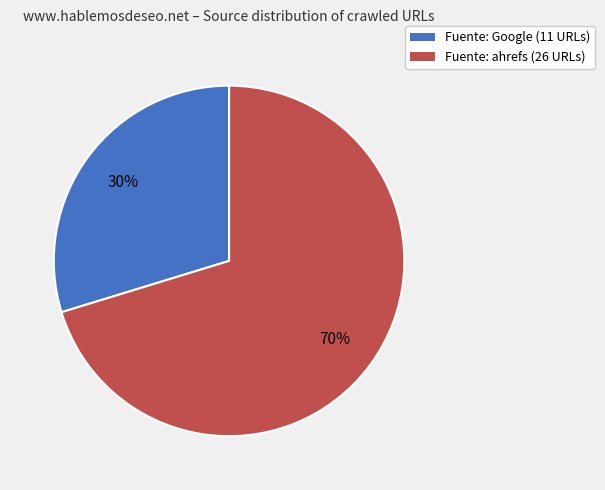

Rank the categories by value from lowest to highest.

Fuente: Google (11 URLs), Fuente: ahrefs (26 URLs)